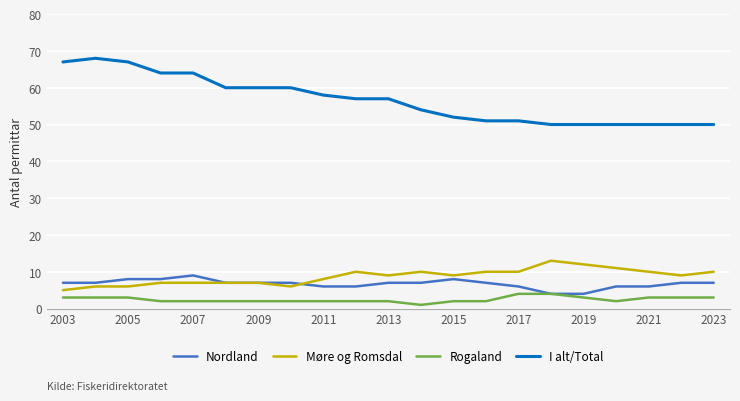

Reading right to left, list all the values displayed in this chart.

Nordland: 7	7	6	6	4	4	6	7	8	7	7	6	6	7	7	7	9	8	8	7	7
Møre og Romsdal: 10	9	10	11	12	13	10	10	9	10	9	10	8	6	7	7	7	7	6	6	5
Rogaland: 3	3	3	2	3	4	4	2	2	1	2	2	2	2	2	2	2	2	3	3	3
I alt/Total: 50	50	50	50	50	50	51	51	52	54	57	57	58	60	60	60	64	64	67	68	67